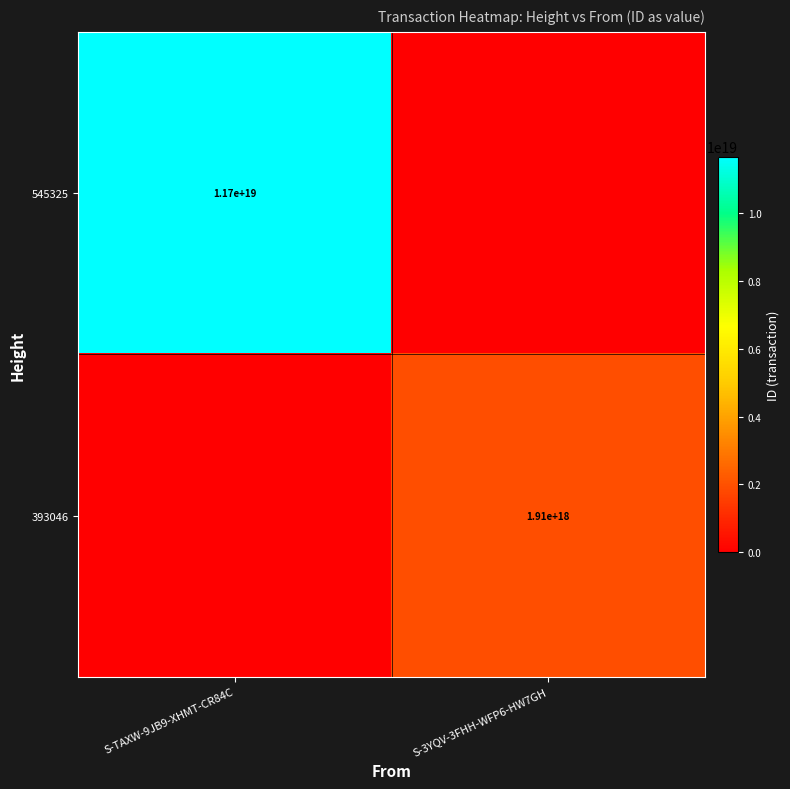

What is the total value across all series at S-3YQV-3FHH-WFP6-HW7GH?

1914428566395054592